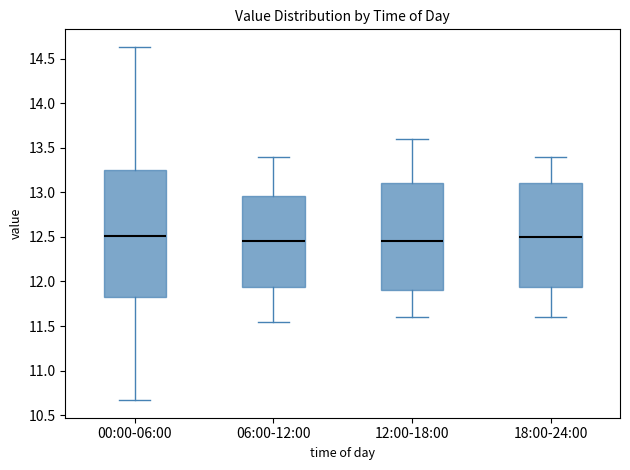

Comparing the boxes themselves (not the whiskers), which one is the tallest?

00:00-06:00